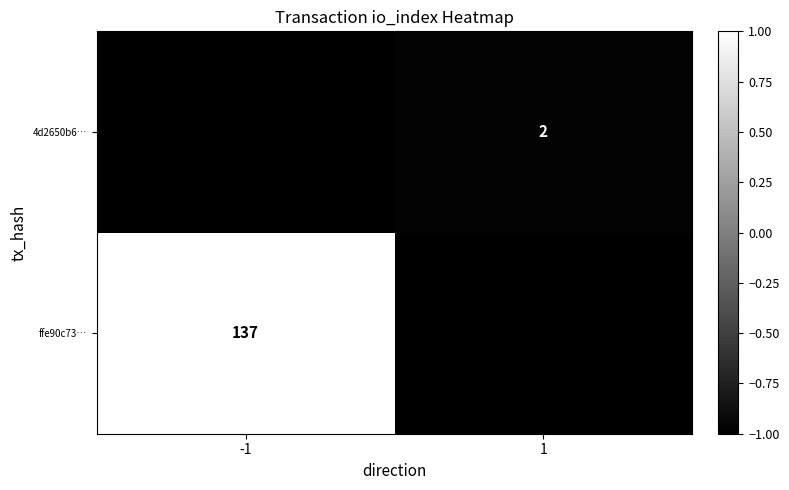

At how many categories does at least one series exceed 0?

1